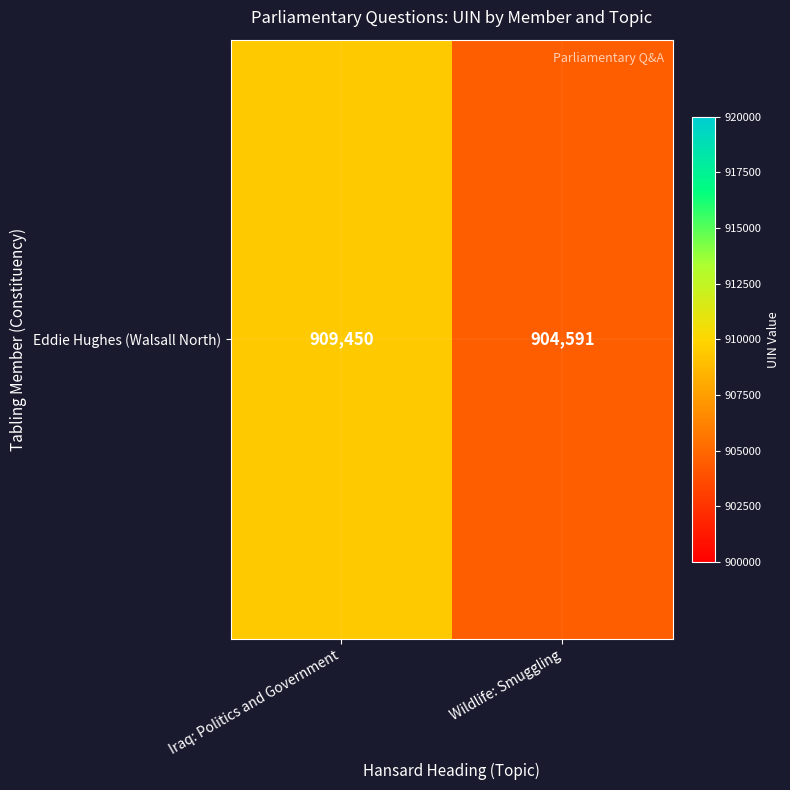

What is the difference between the maximum and minimum values?

4859